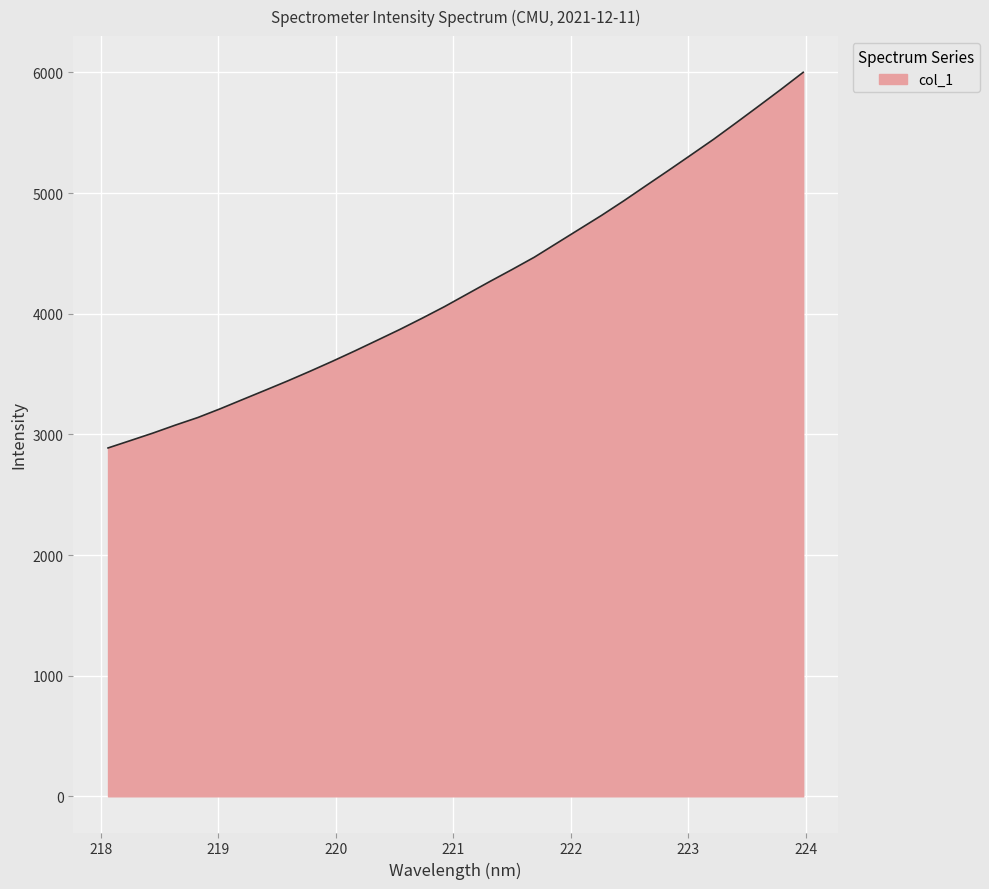

Reading left to right, transcribe all the data shown in this chart.

2887.4	2948.8	3010.6	3076.7	3139.6	3212.2	3289.0	3365.5	3442.7	3523.1	3606.0	3691.9	3780.3	3869.3	3962.9	4059.4	4162.4	4265.3	4365.6	4468.4	4584.0	4699.6	4815.1	4936.7	5063.4	5189.2	5317.1	5445.7	5581.6	5719.2	5858.3	6000.9